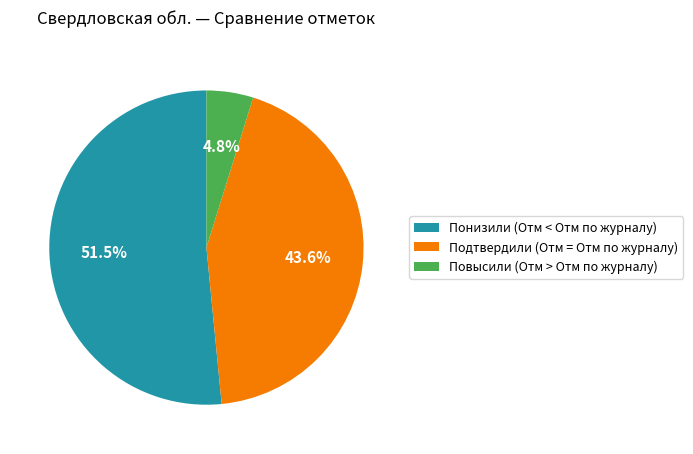

To the nearest percent, what is the average slice percentage?

33%